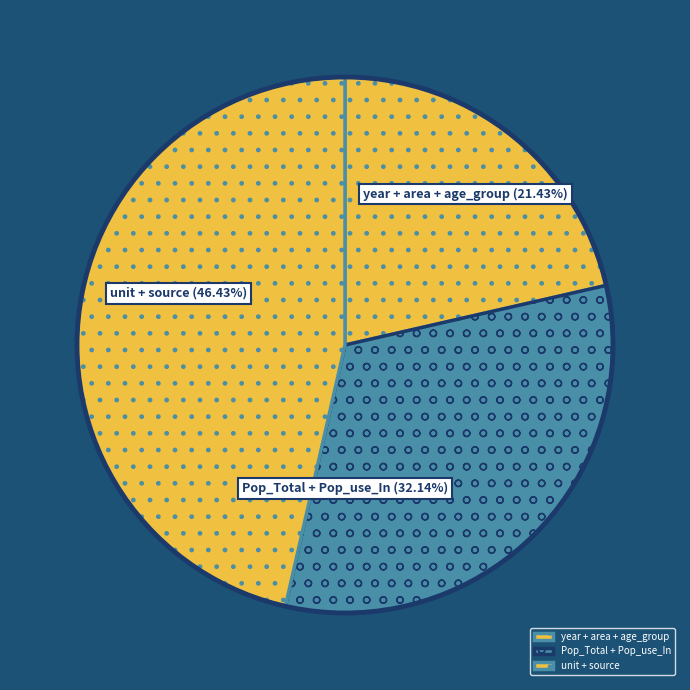

What is the largest slice in the pie chart?

unit + source